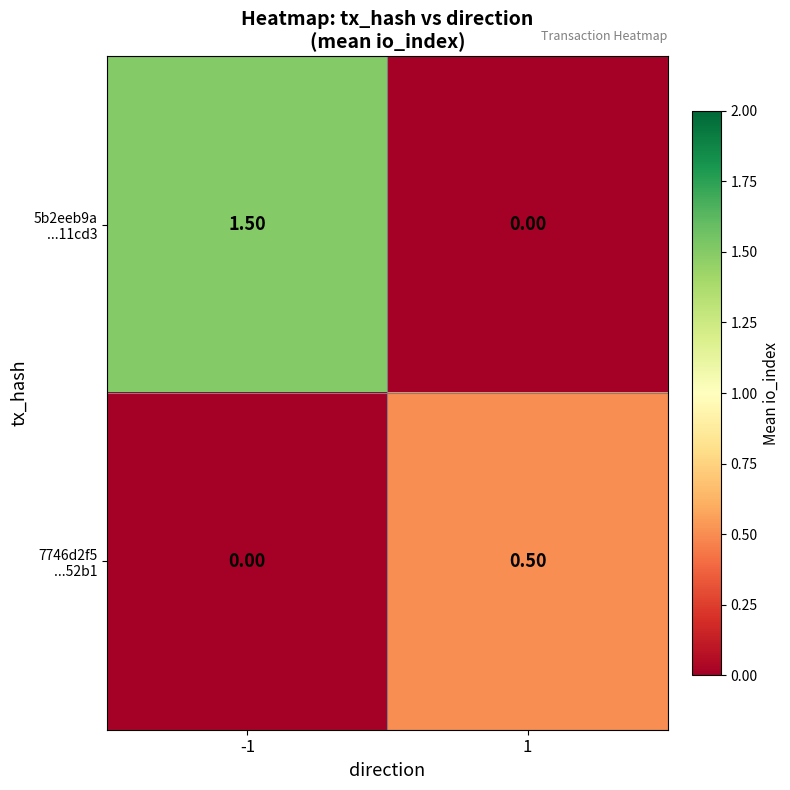

What is the total value across all series at 1?

0.5